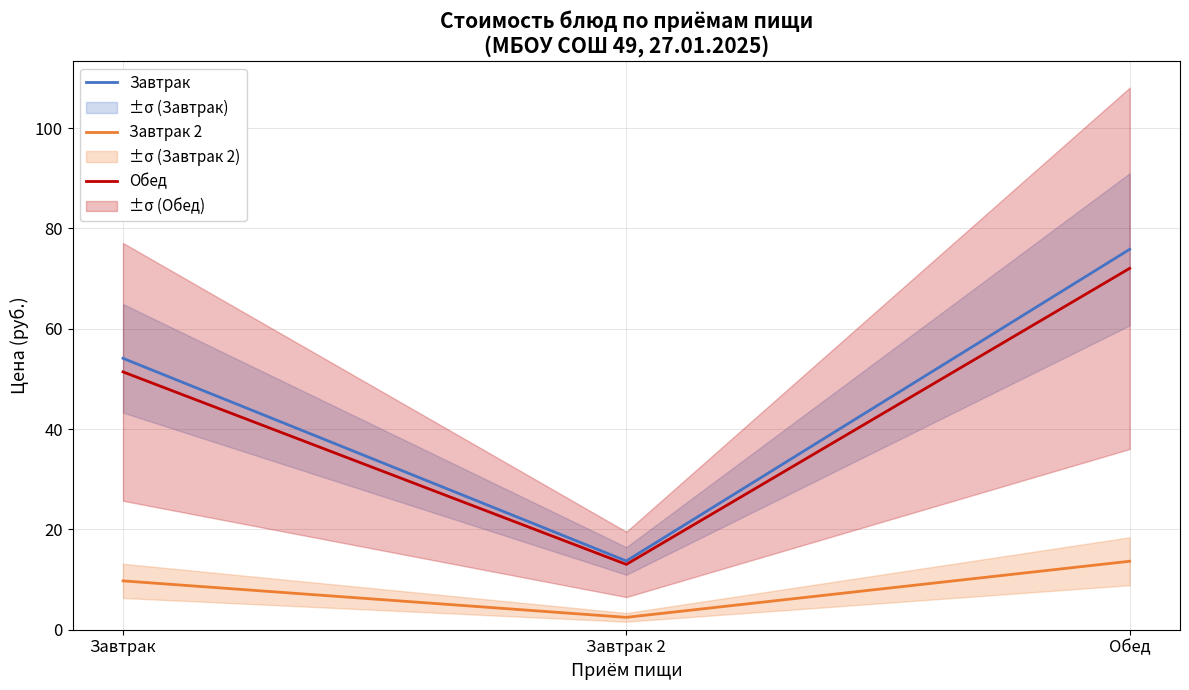

Count the number of data series in this chart.

3